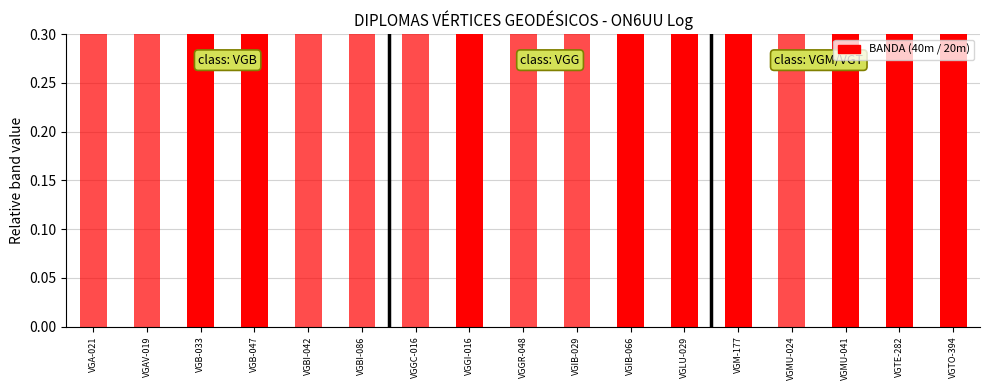

Between VGGC-016 and VGLU-029, which is larger?

VGLU-029